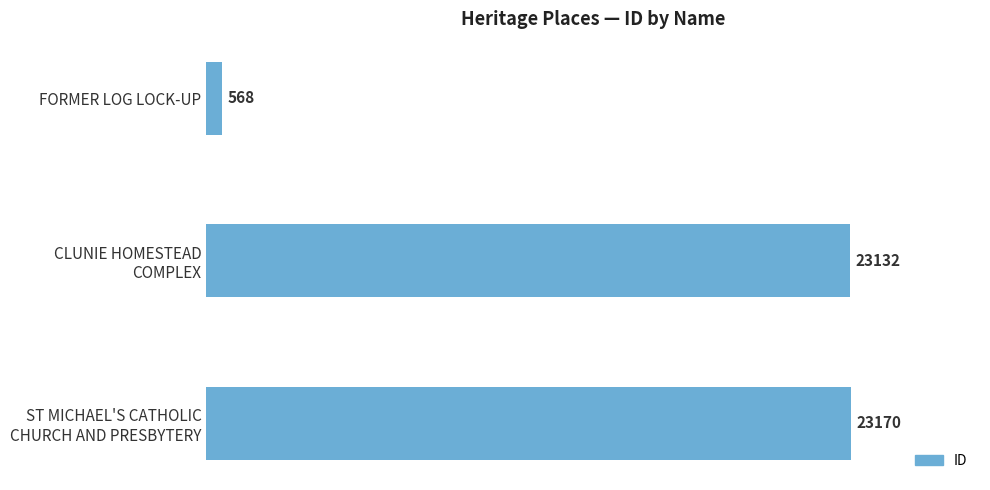

What is the label of the 1st bar from the top?

FORMER LOG LOCK-UP